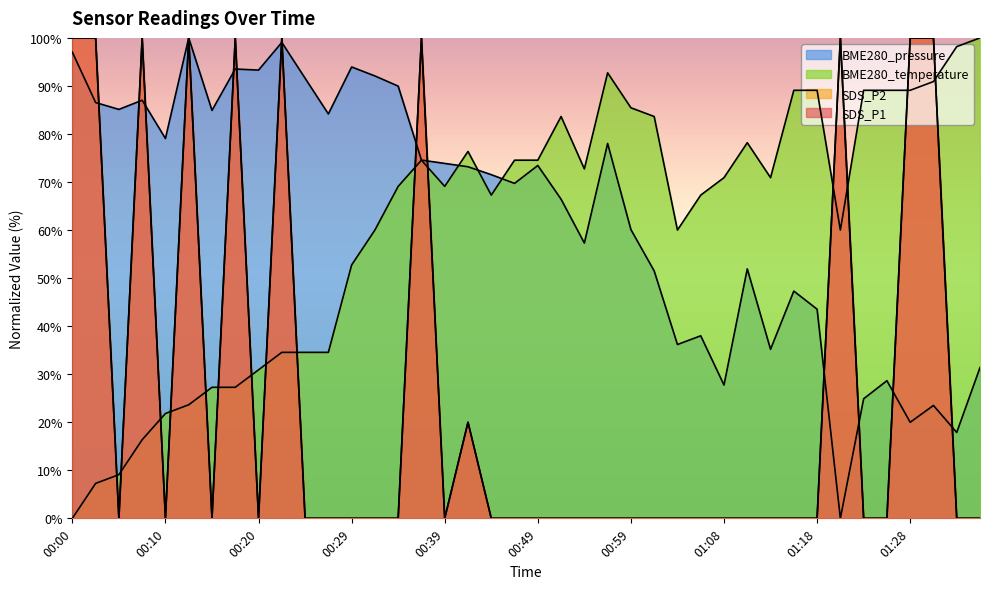

At which category does SDS_P1 reach its first local peak?

00:07